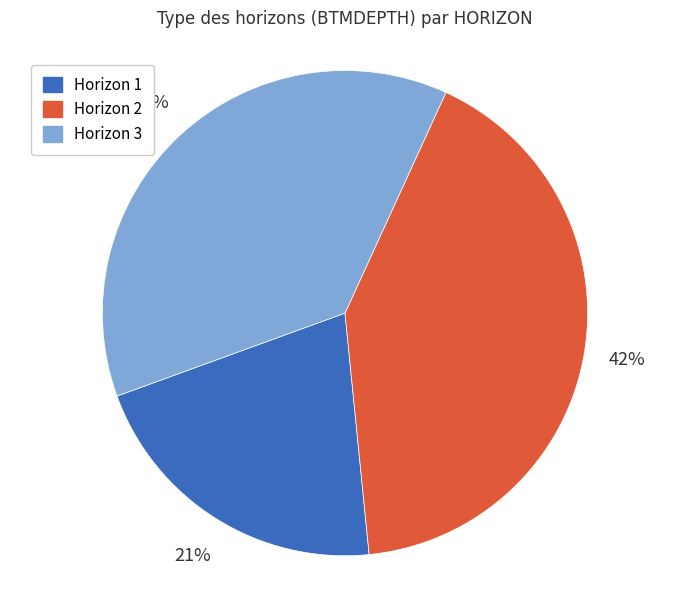

To the nearest percent, what is the difference between the largest and smallest slice percentages?

21%